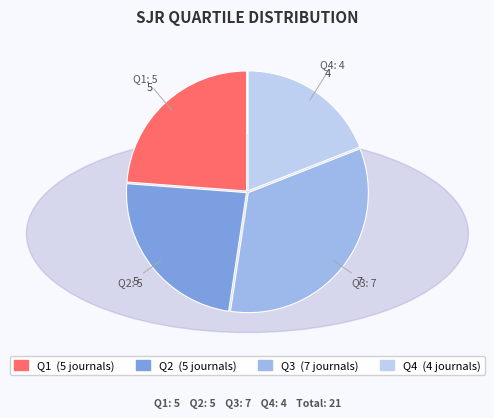

True or false: Q4 accounts for 19% of the total.

True